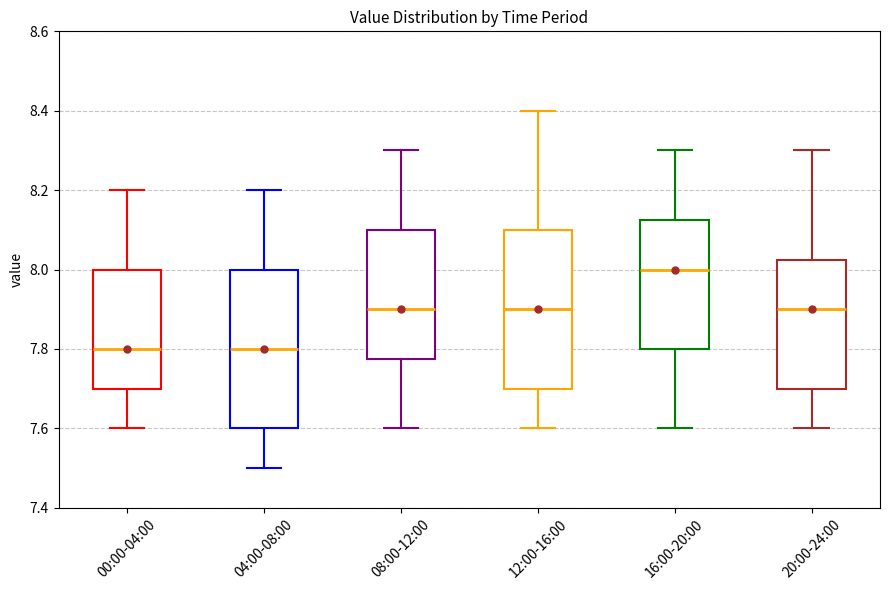

Reading left to right, transcribe this box plot: for each box, give where its median line is, the range the box spans, and where its two whiskers end, as read against the y-axis. The values are not printed on the chart, so give them approximately, as read against the axis.

00:00-04:00: median 7.80, box 7.70 to 8.00, whiskers 7.60 to 8.20
04:00-08:00: median 7.80, box 7.60 to 8.00, whiskers 7.50 to 8.20
08:00-12:00: median 7.90, box 7.78 to 8.10, whiskers 7.60 to 8.30
12:00-16:00: median 7.90, box 7.70 to 8.10, whiskers 7.60 to 8.40
16:00-20:00: median 8.00, box 7.80 to 8.12, whiskers 7.60 to 8.30
20:00-24:00: median 7.90, box 7.70 to 8.02, whiskers 7.60 to 8.30